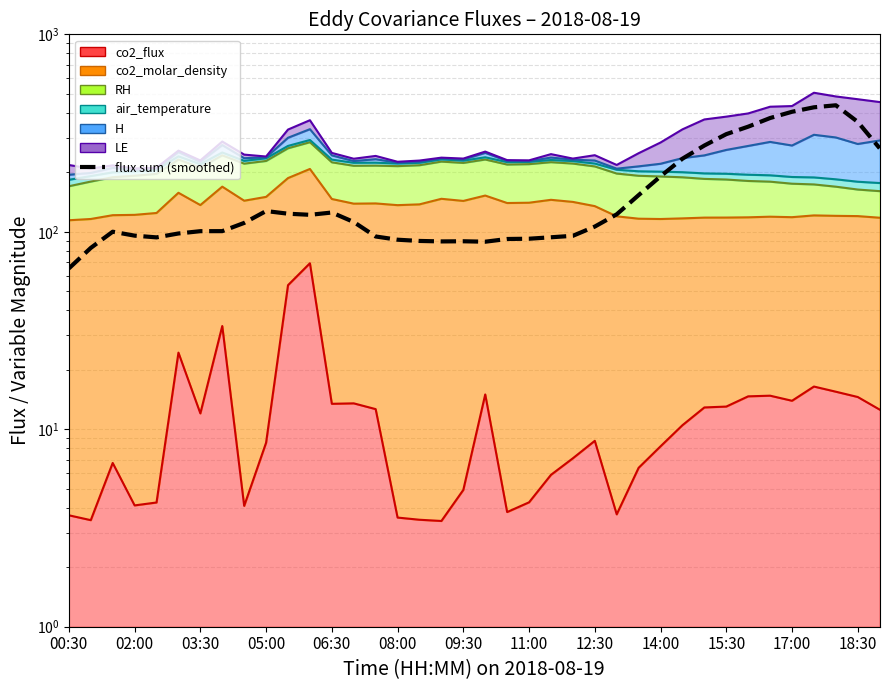

How many lines are shown in the chart?

1